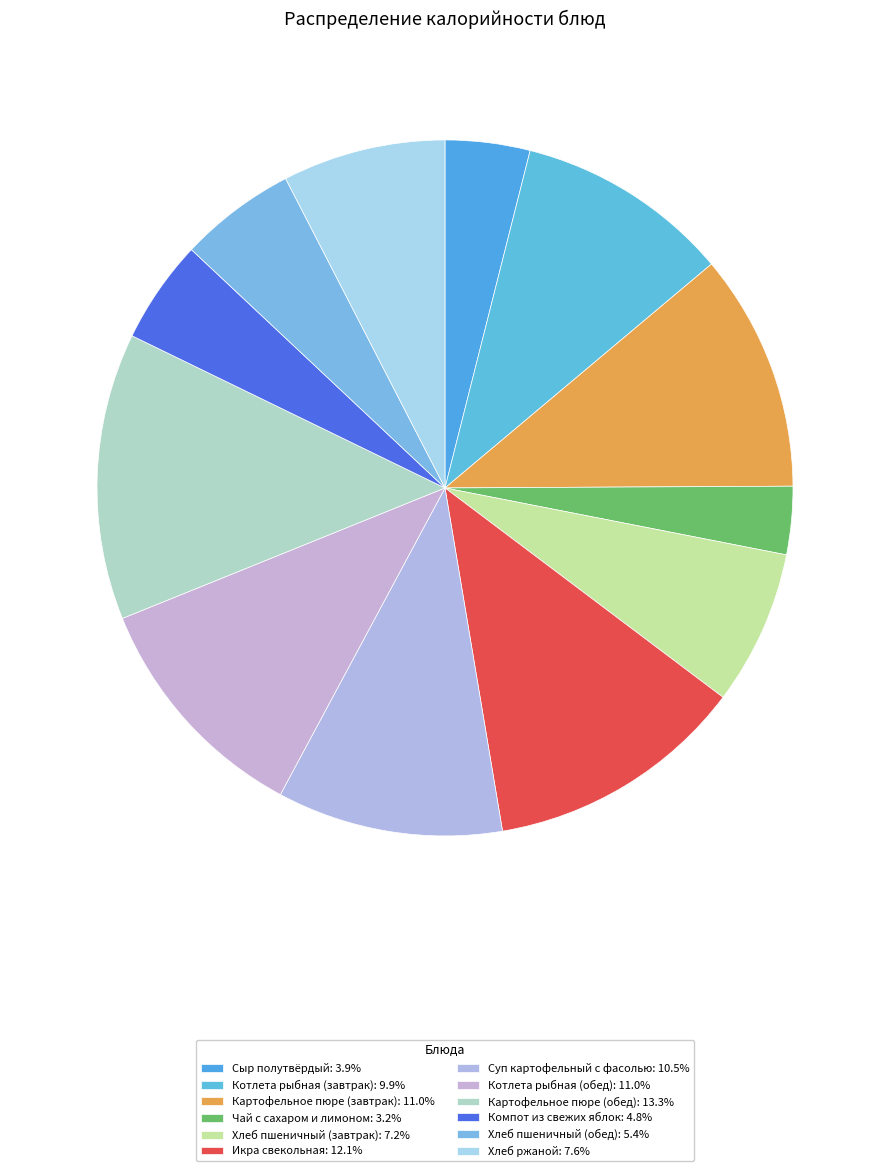

What is the ratio of the value at Котлета рыбная (обед) to the value at Икра свекольная?

0.9